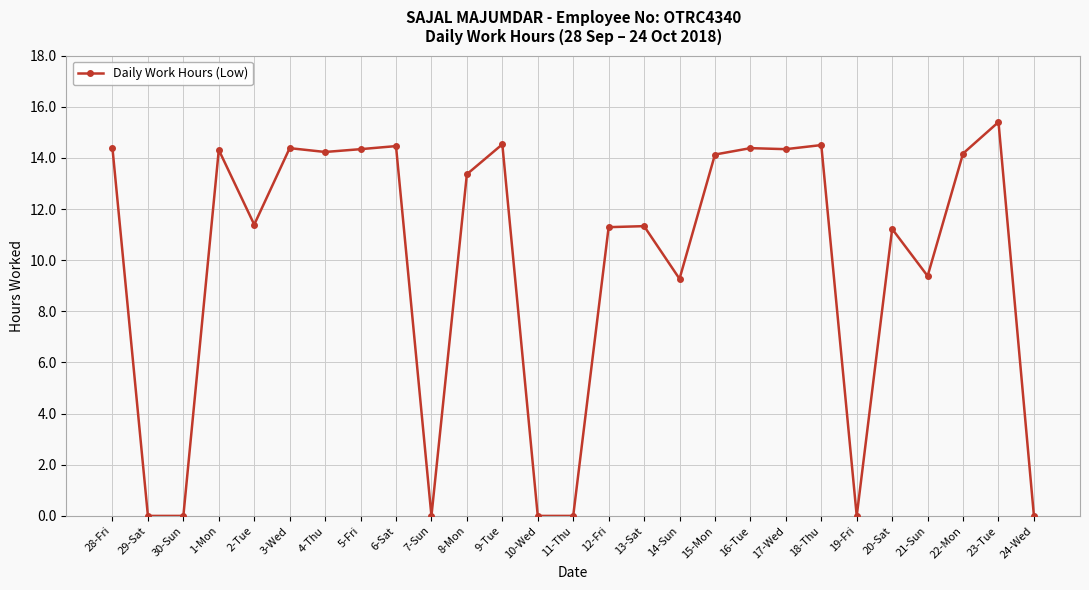

What is the change in value from 28-Fri to 14-Sun?

-5.1